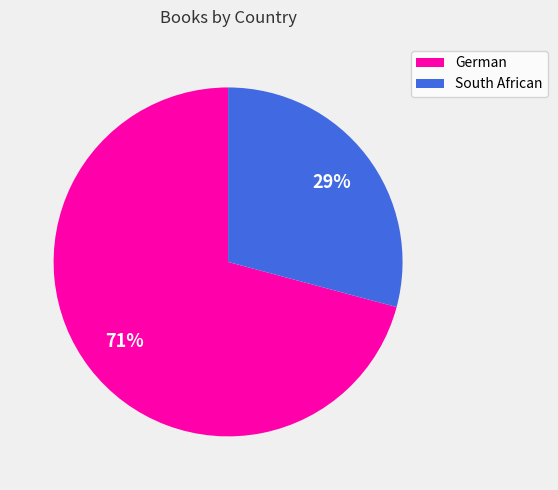

Does any single category account for the majority?

Yes